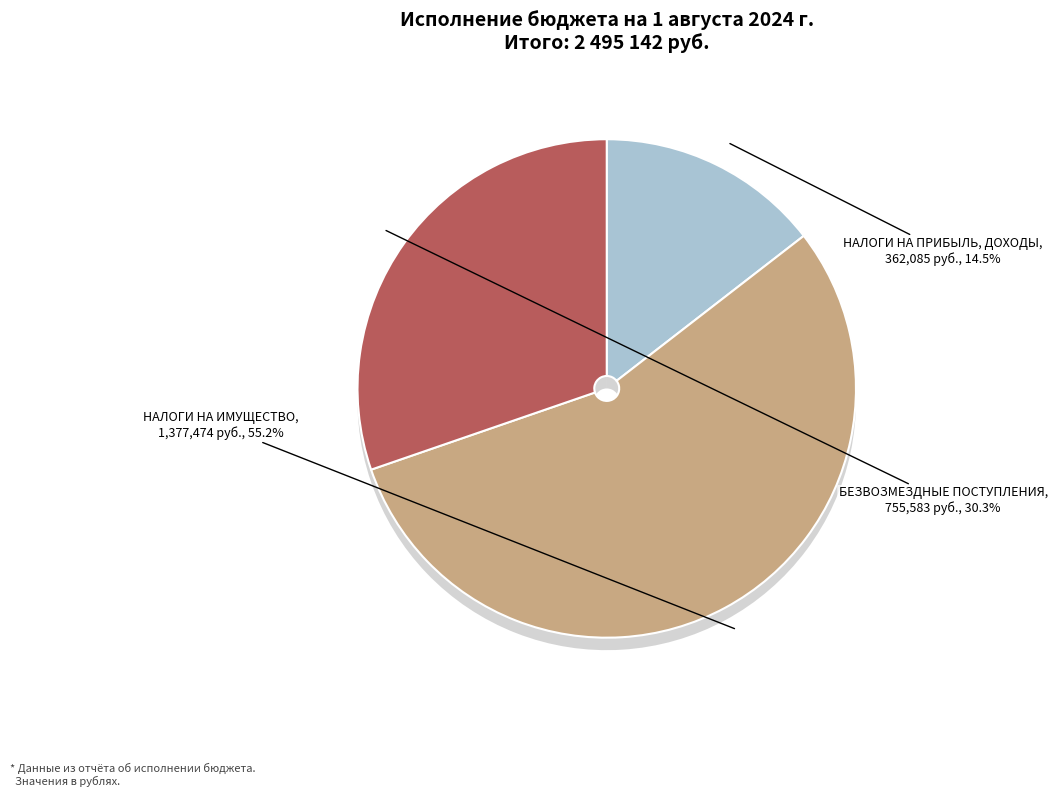

To the nearest percent, what is the average slice percentage?

25%